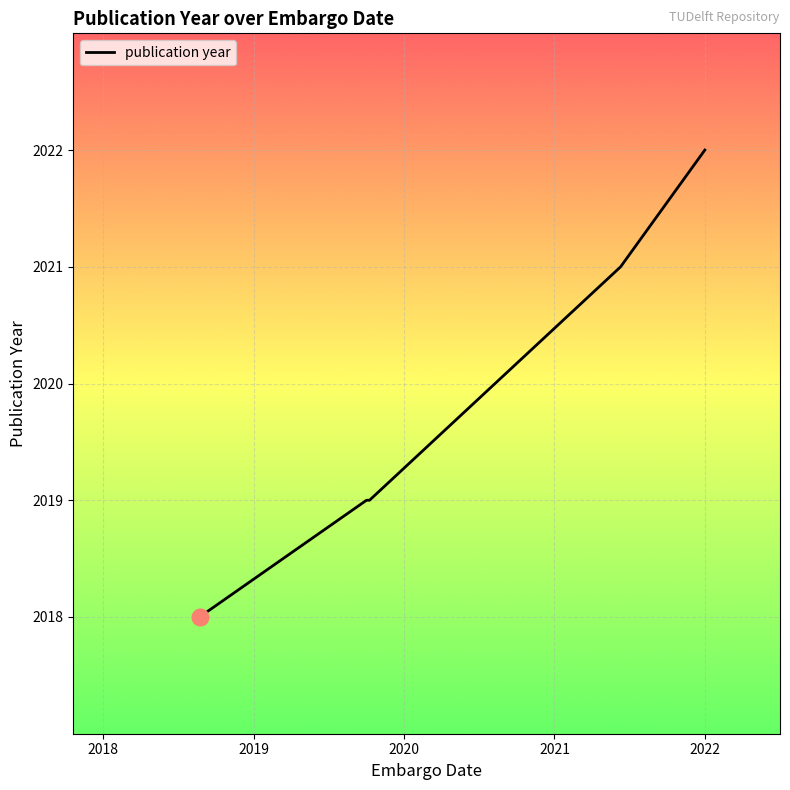

Reading right to left, what are all the values shown in this chart?

2022	2021	2019	2019	2019	2018